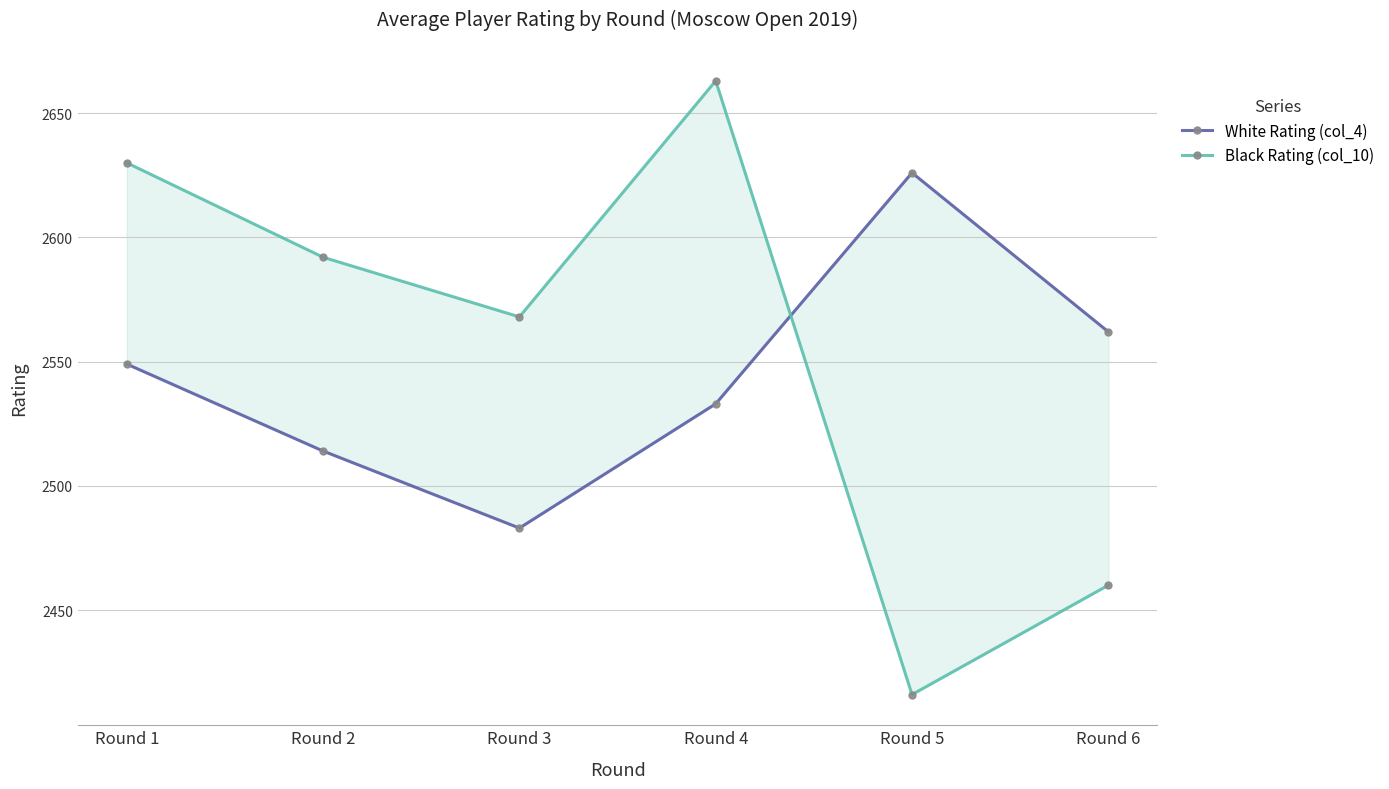

At how many categories does at least one series exceed 2613?

3